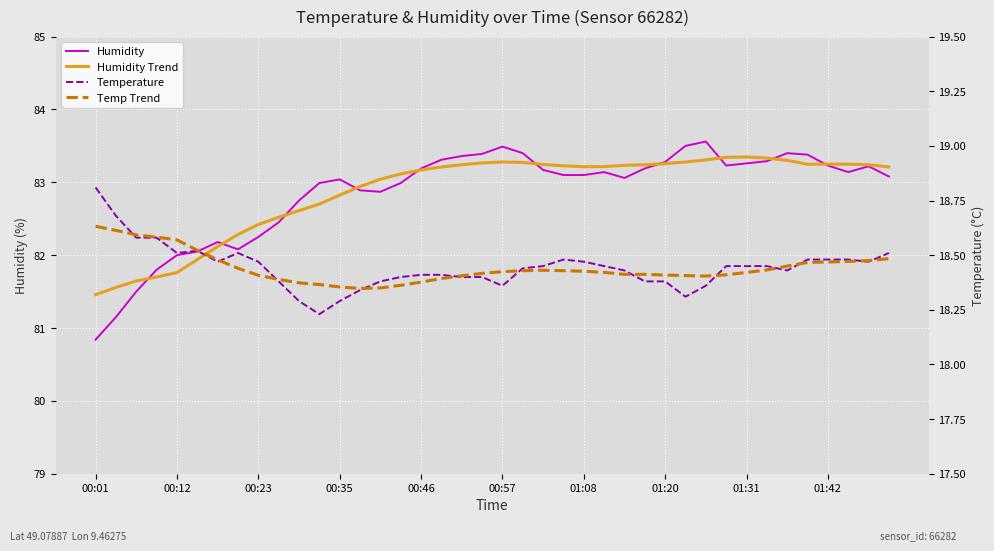

True or false: Temperature has a value of 29.0 at 00:23.

False